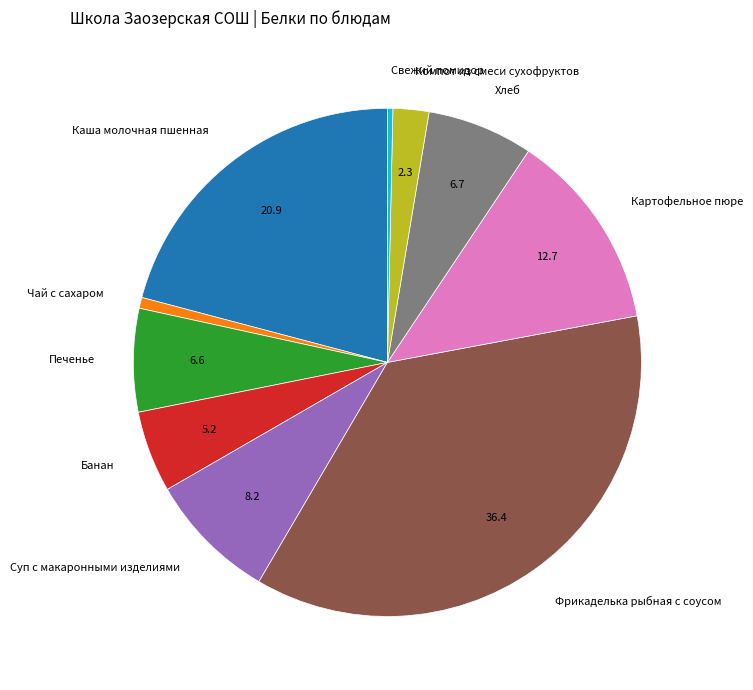

Is the sum of Печенье and Банан greater than half?

No